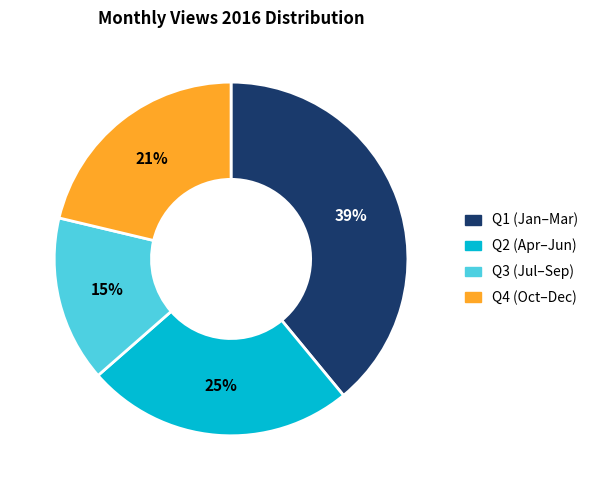

Which category has the biggest portion of the pie?

Q1 (Jan–Mar)